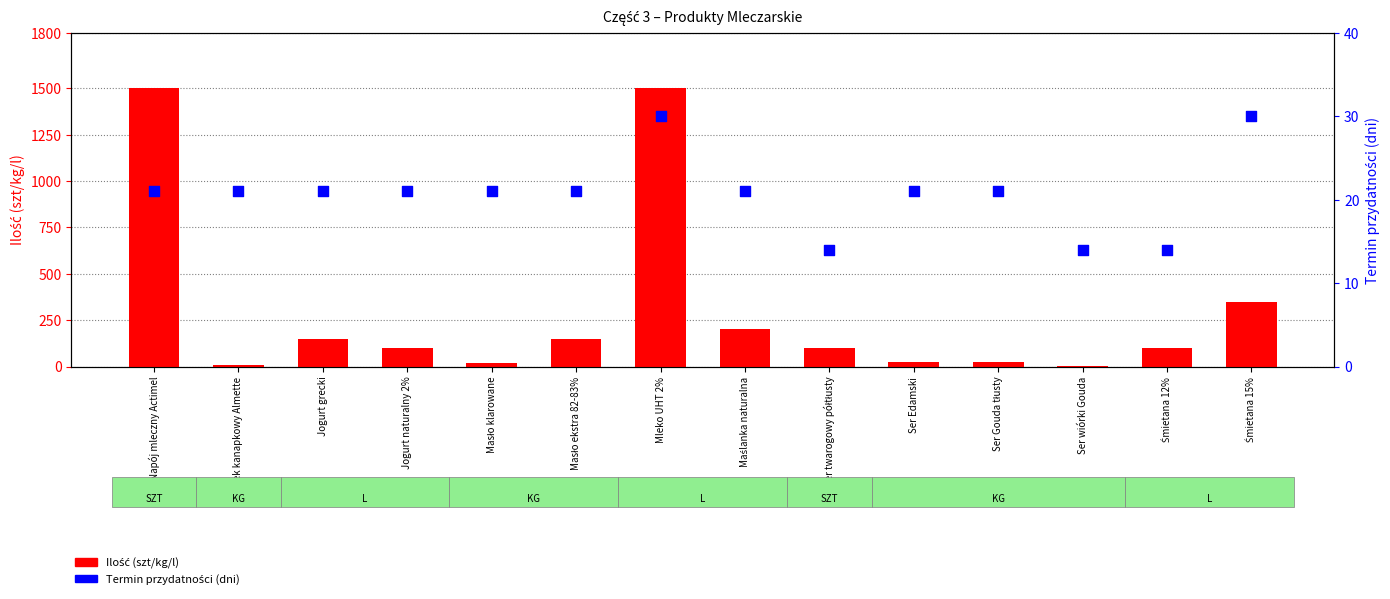

Which series has the widest spread of Y values?

Ilość (szt/kg/l)